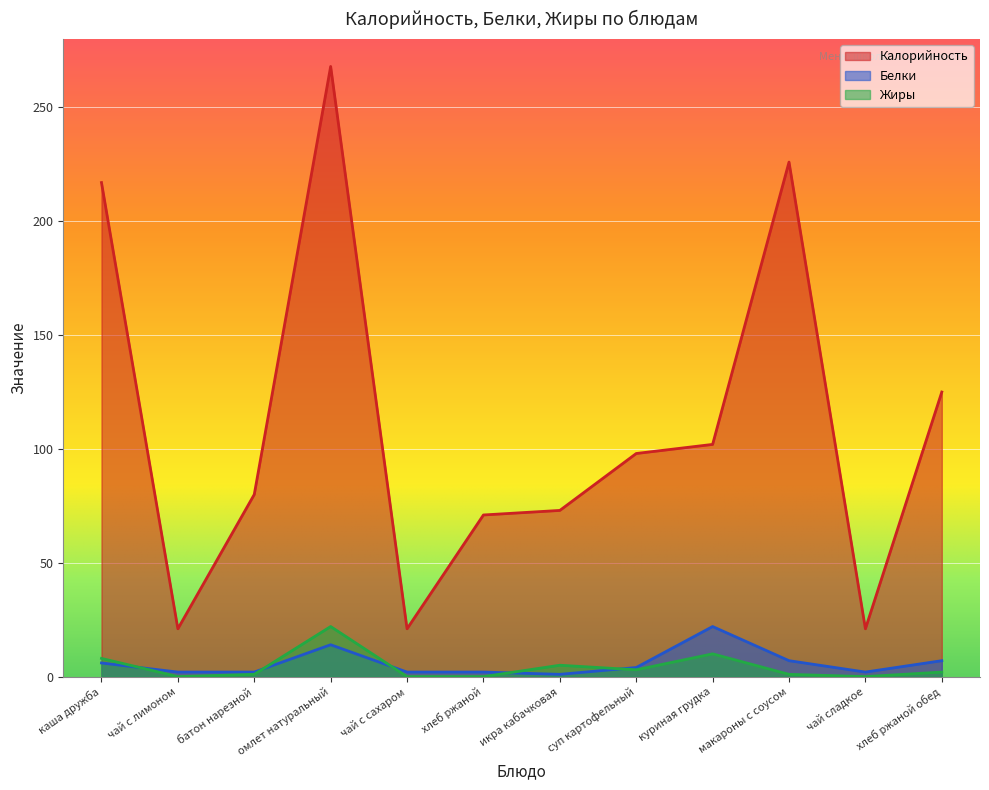

What is the value of the Жиры point at the 7th from the left?

5